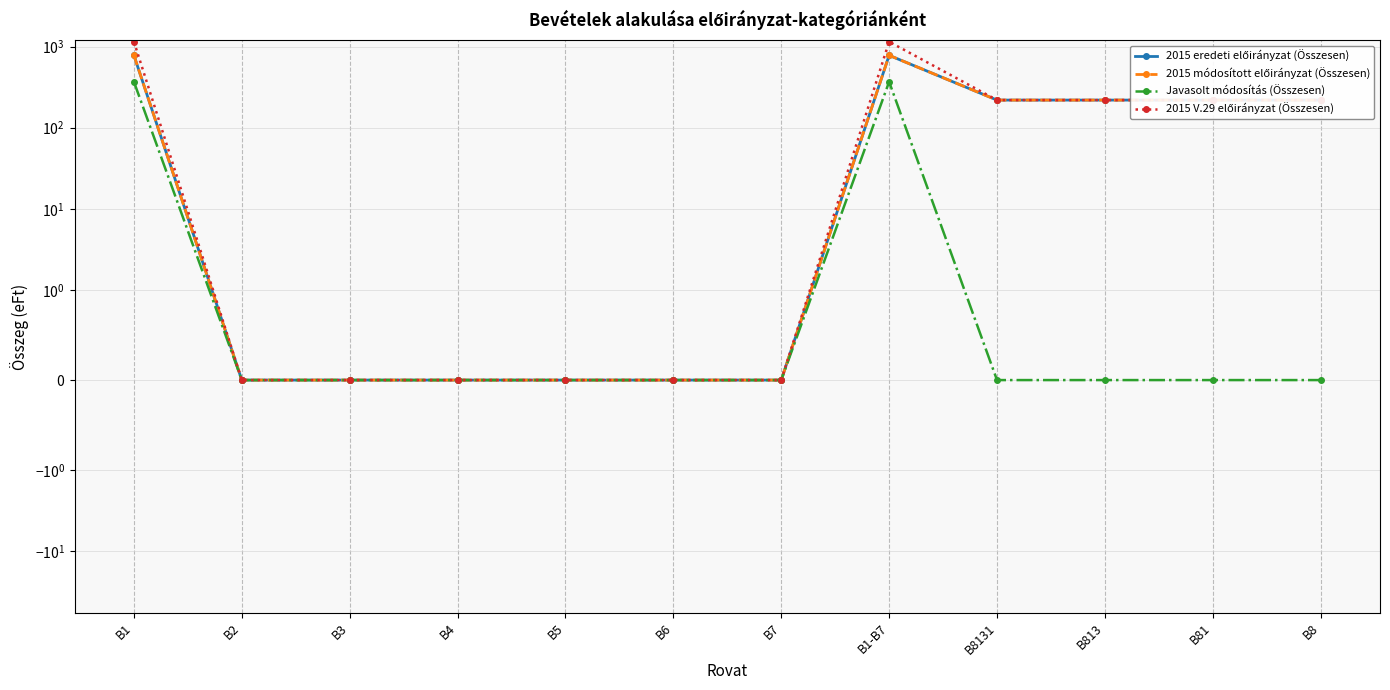

What are all the series names shown in the legend?

2015 eredeti előirányzat (Összesen), 2015 módosított előirányzat (Összesen), Javasolt módosítás (Összesen), 2015 V.29 előirányzat (Összesen)